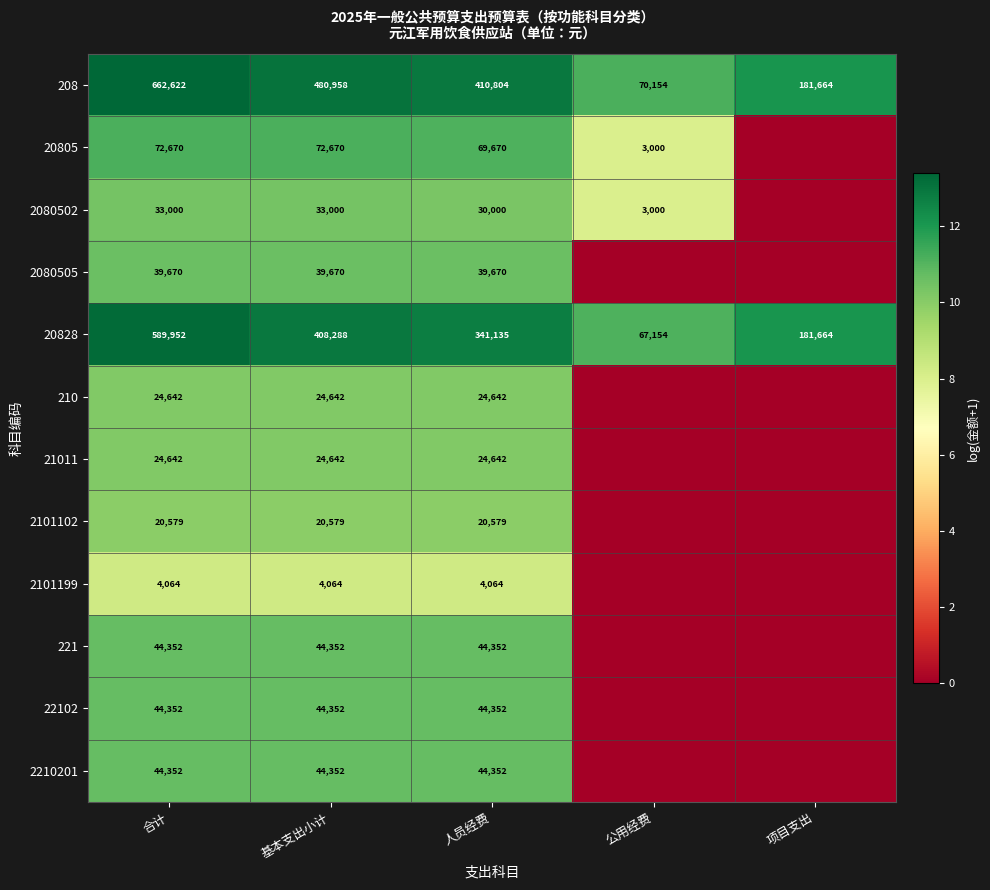

Which has a higher value, 项目支出 or 基本支出小计?

基本支出小计